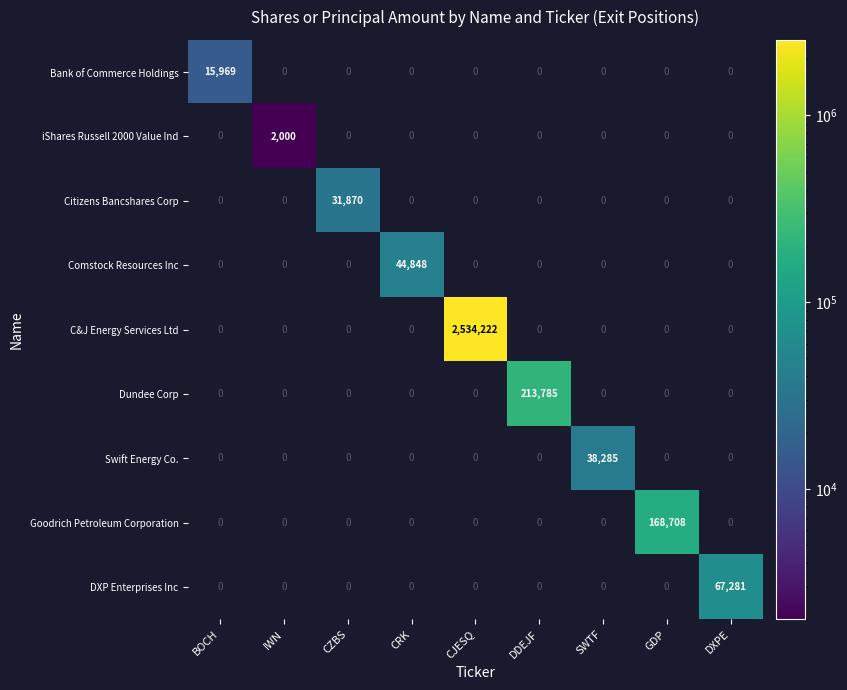

True or false: Citizens Bancshares Corp has a value of 31870 at CZBS.

True